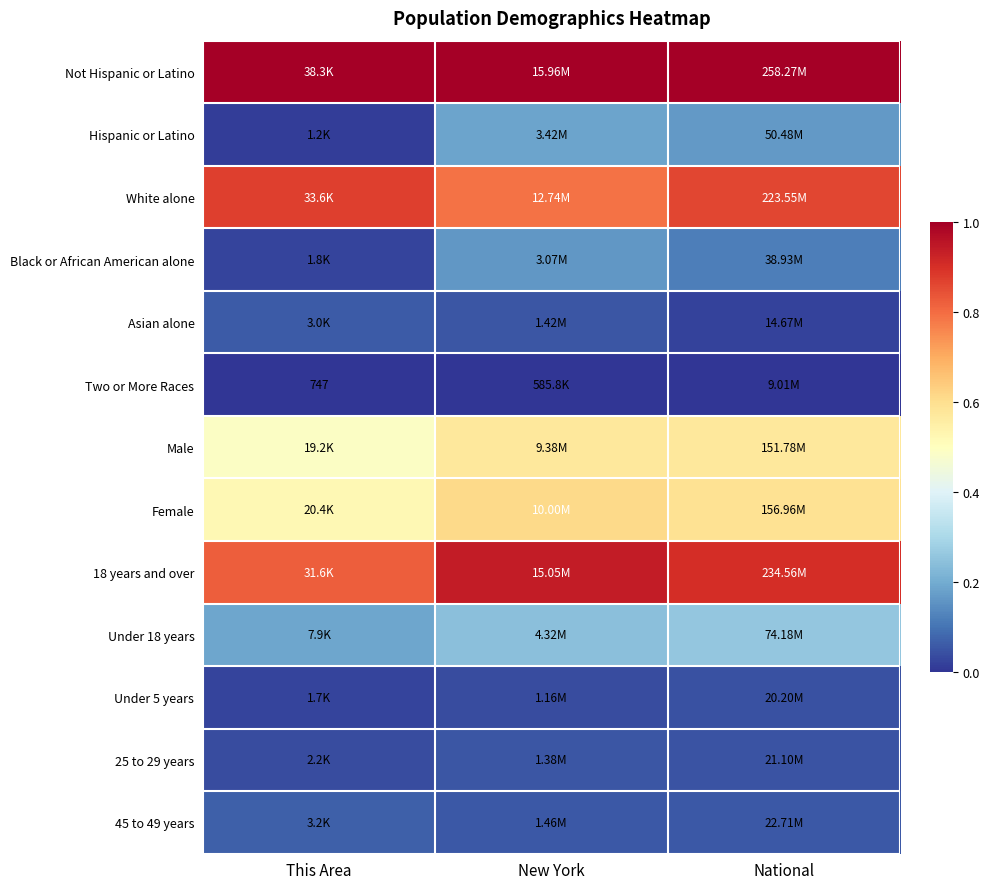

The value of White alone at National is 0.3. True or false?

False